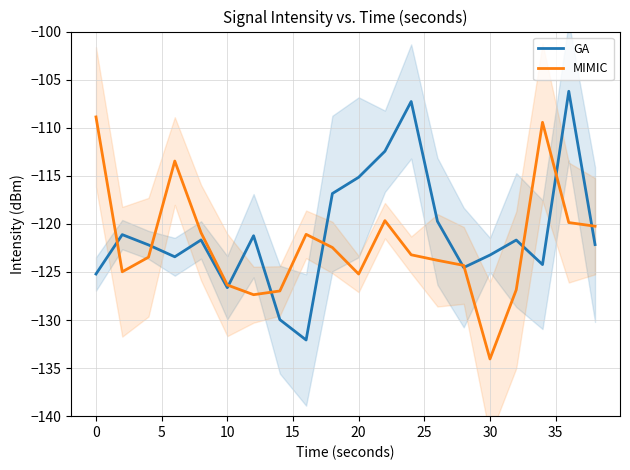

How many data points in GA are above -121?

6